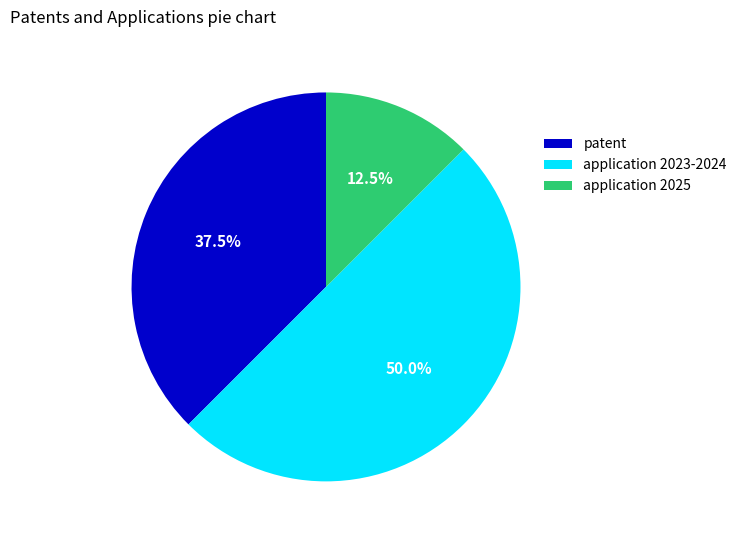

Rank the categories by value from highest to lowest.

application 2023-2024, patent, application 2025